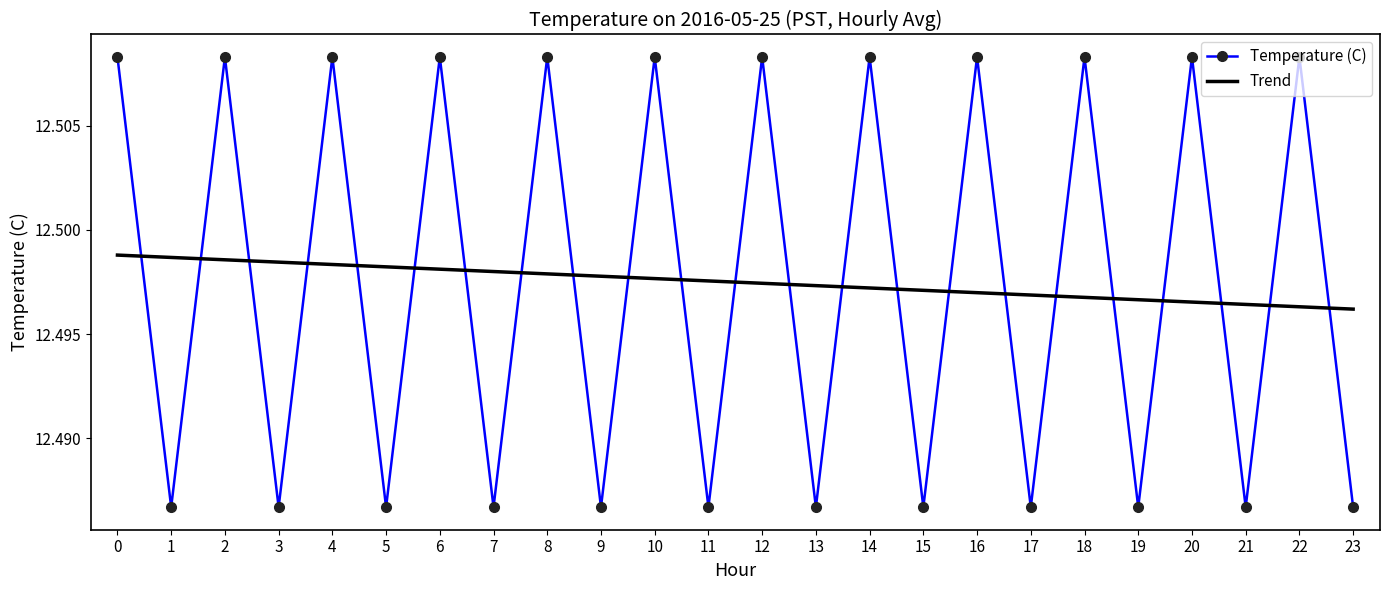

Which series ends up on top after the final intersection of Trend and Temperature (C)?

Trend